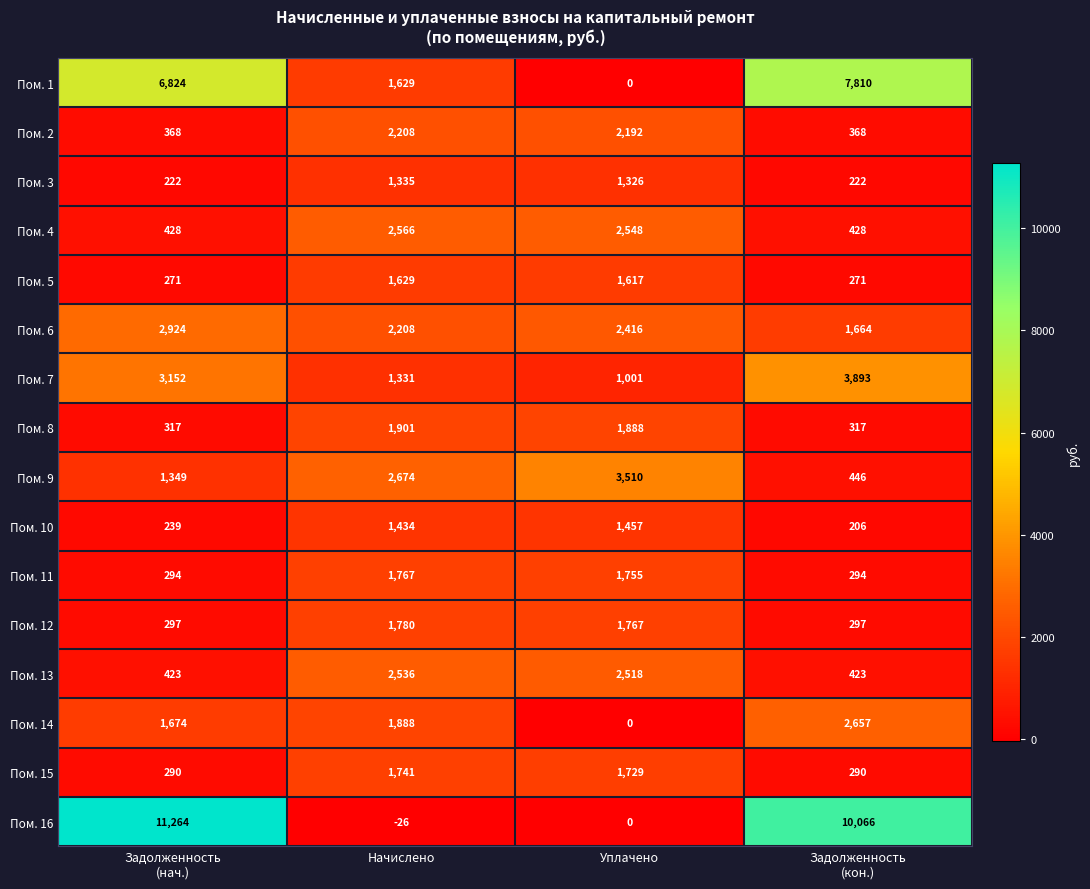

How many data points in Пом. 14 are less than 1888?

2